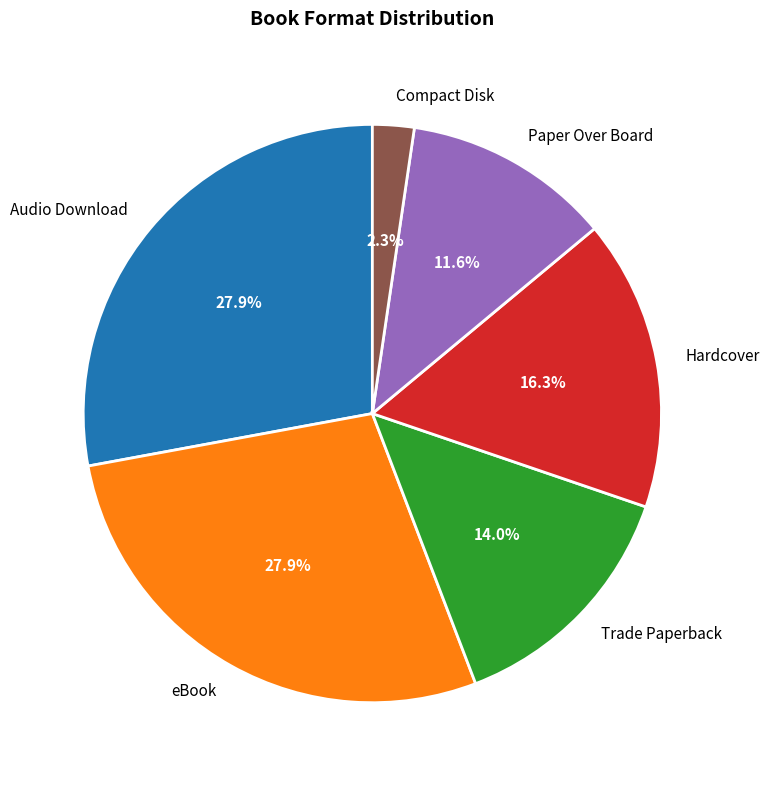

Which slice is the smallest?

Compact Disk